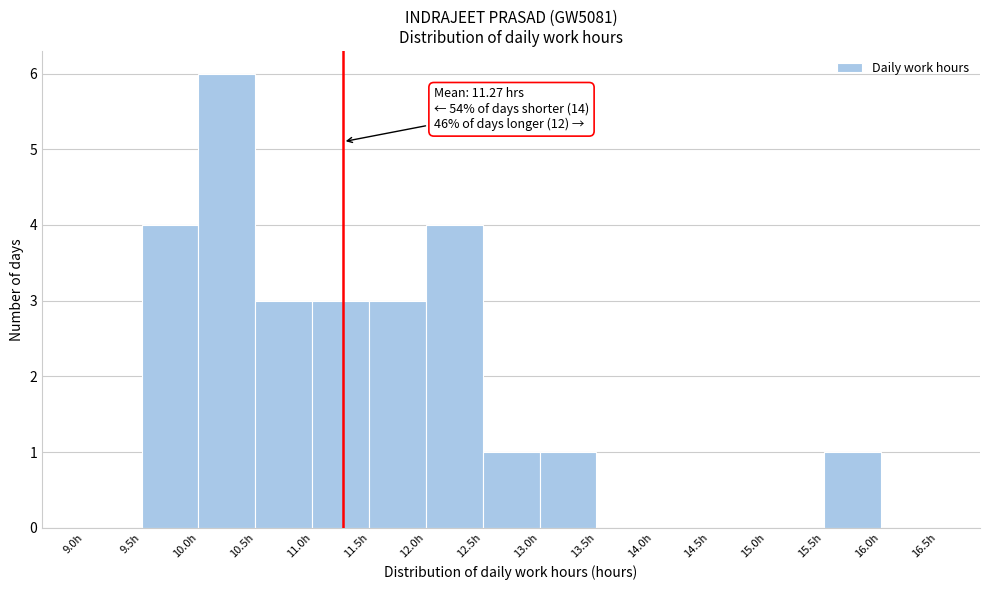

Which range on the x-axis has the tallest bar?

10.0 to 10.5